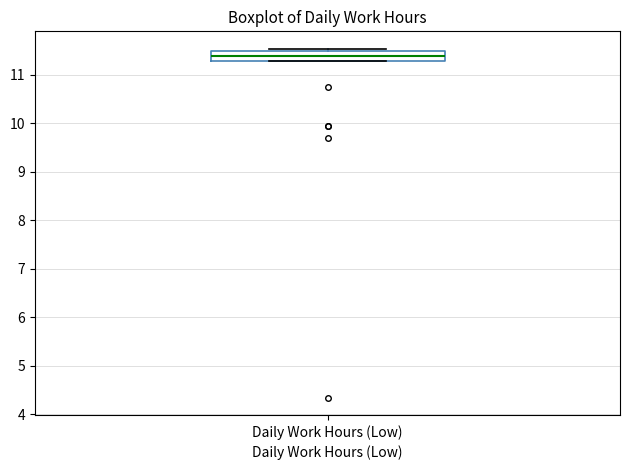

Transcribe this box plot: give where the median line is, the range the box spans, and where the two whiskers end, as read against the y-axis. The values are not printed on the chart, so give them approximately, as read against the axis.

median 11.4, box 11.3 to 11.5, whiskers 11.3 to 11.5 (just above the box's upper edge)